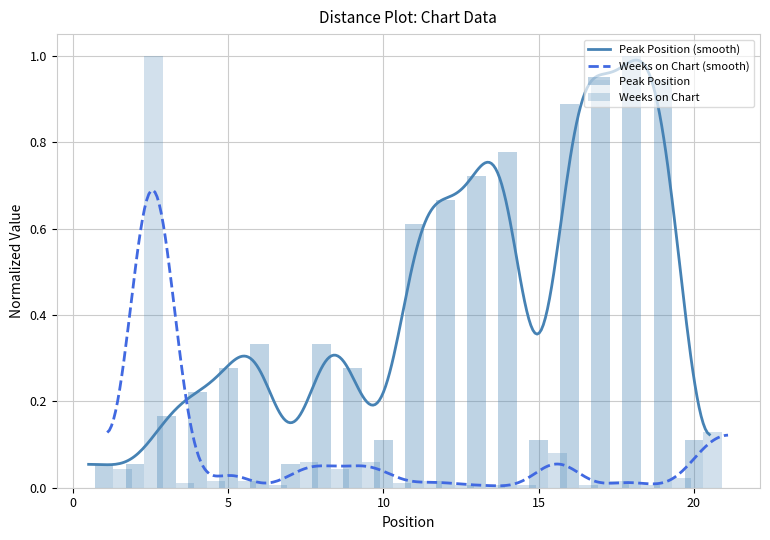

What is the difference between the second highest and second lowest values in the Peak Position series?

0.9